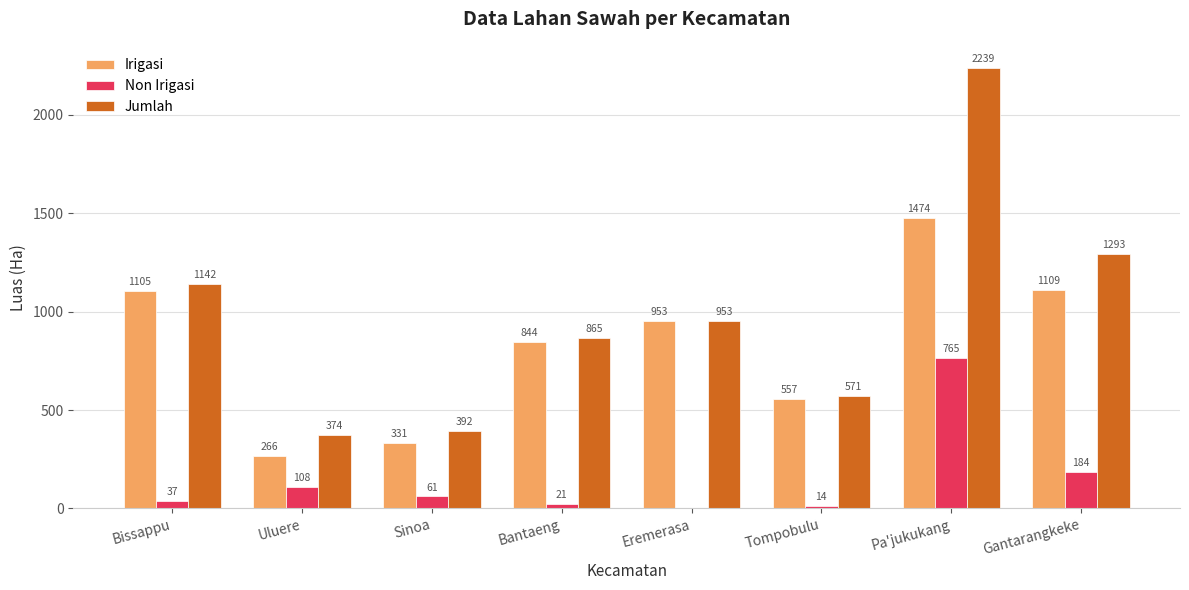

What is the total value across all series at Pa'jukukang?

4478